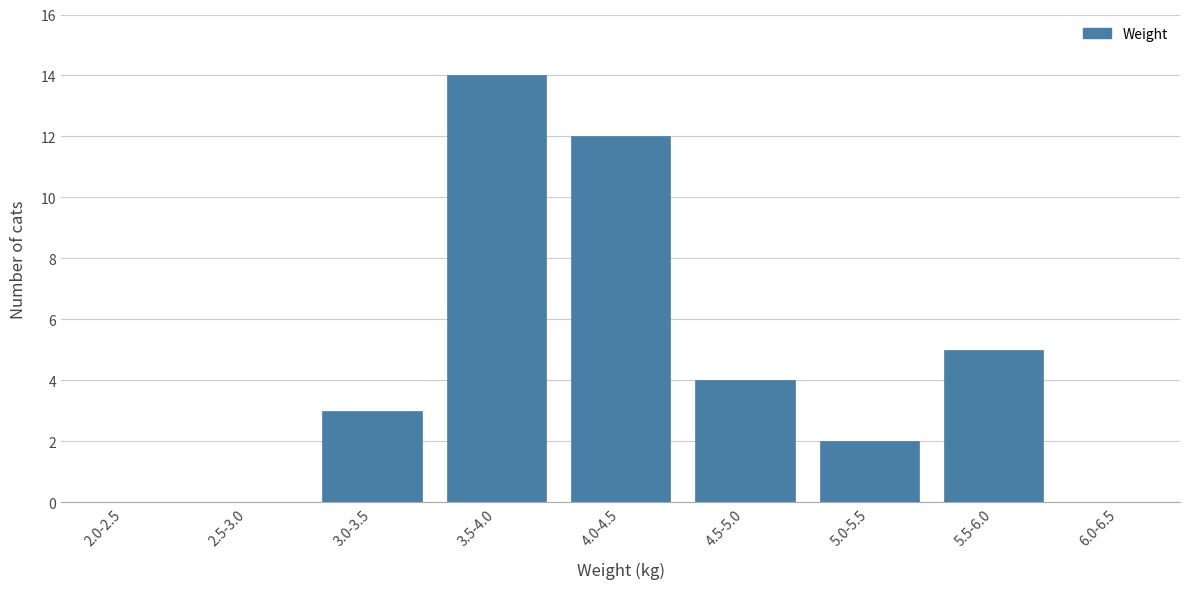

Reading left to right, what are all the values shown in this chart?

2.0-2.5=0	2.5-3.0=0	3.0-3.5=3	3.5-4.0=14	4.0-4.5=12	4.5-5.0=4	5.0-5.5=2	5.5-6.0=5	6.0-6.5=0